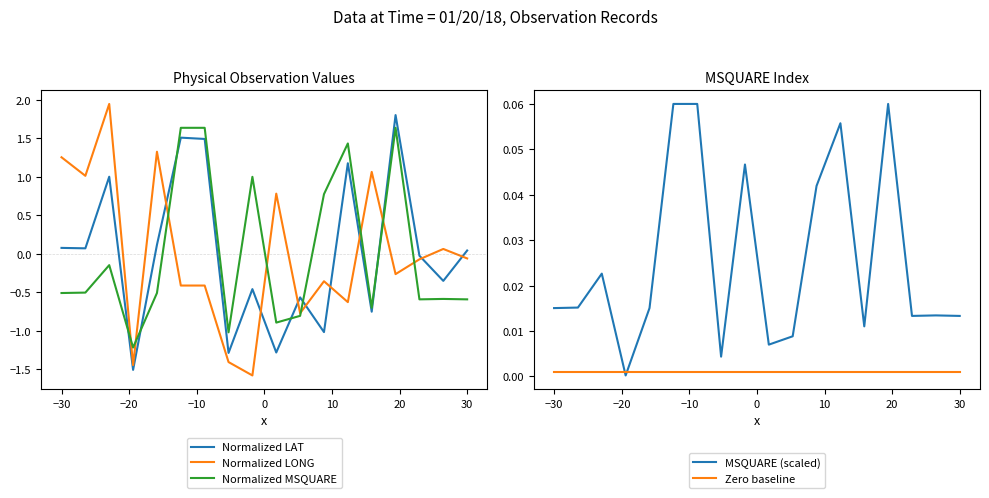

True or false: Normalized LAT and Normalized MSQUARE cross at least once.

True